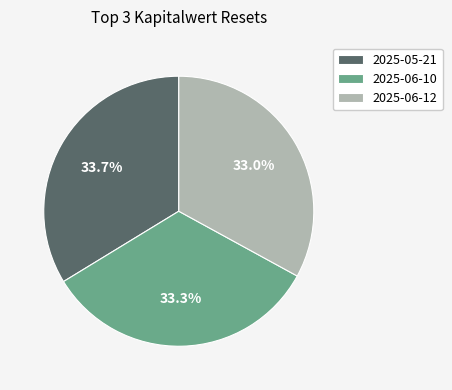

How many segments does this pie chart have?

3